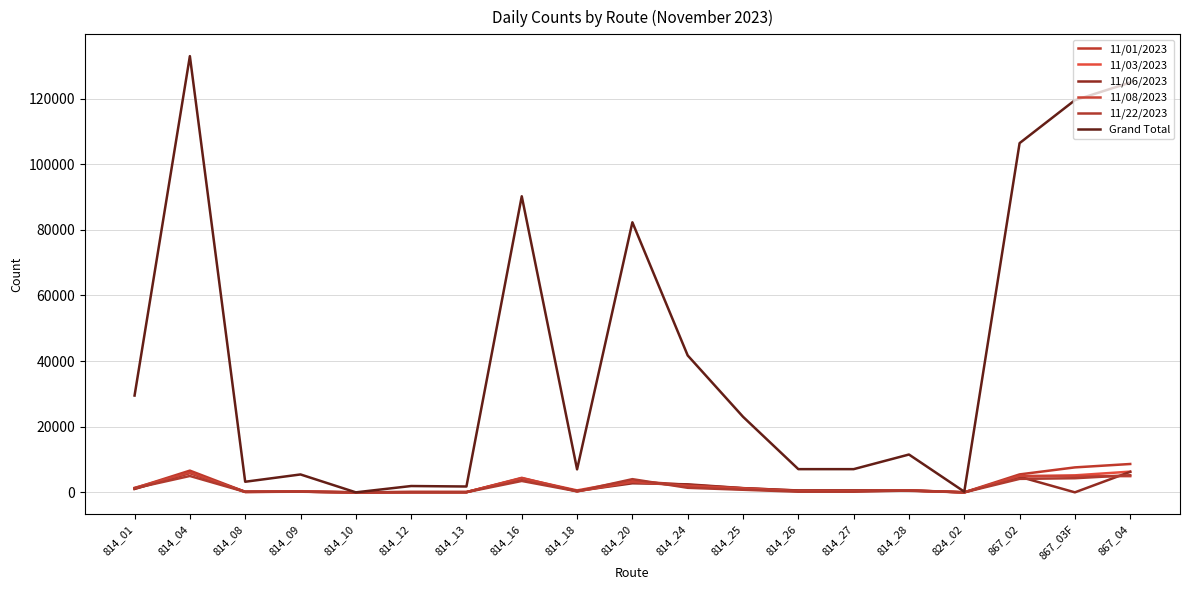

What is the lowest value of the Grand Total series?

3